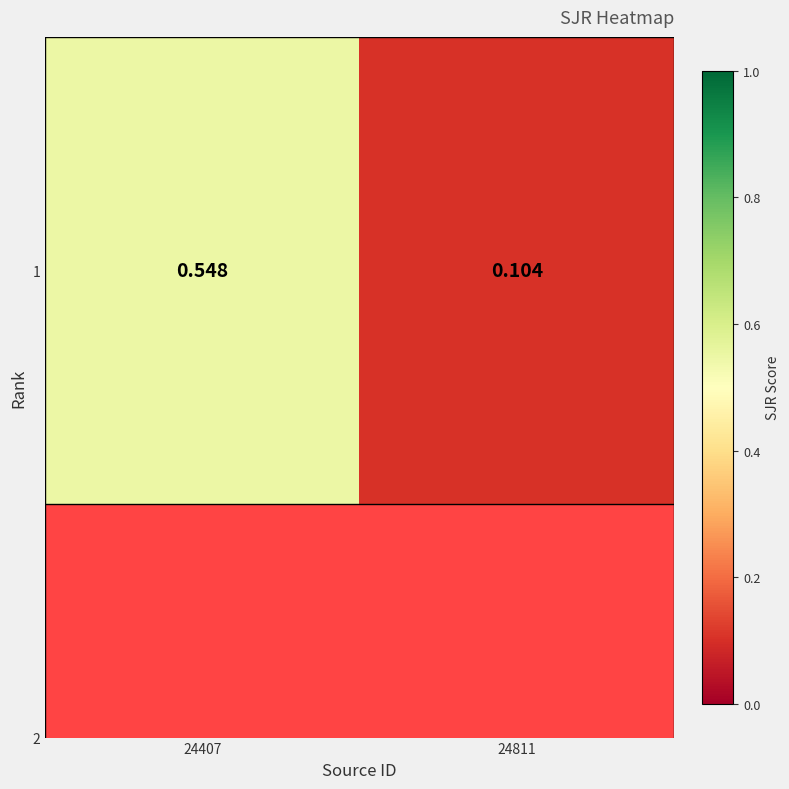

What is the change in value from 24407 to 24811?

-0.4